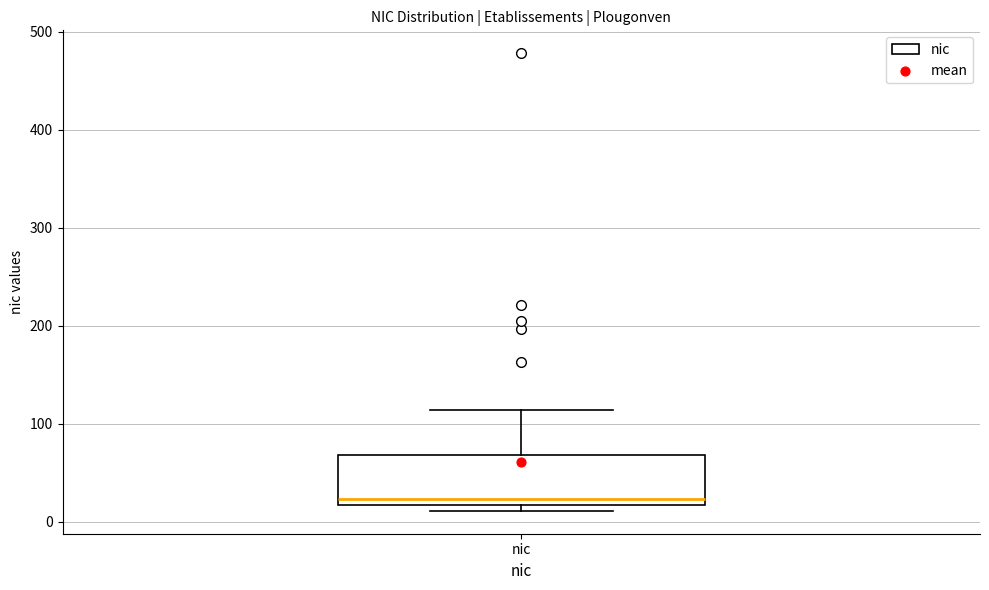

Transcribe this box plot: give where the median line is, the range the box spans, and where the two whiskers end, as read against the y-axis. The values are not printed on the chart, so give them approximately, as read against the axis.

median 20 (just above the box's lower edge), box 20 to 70, whiskers 10 to 110